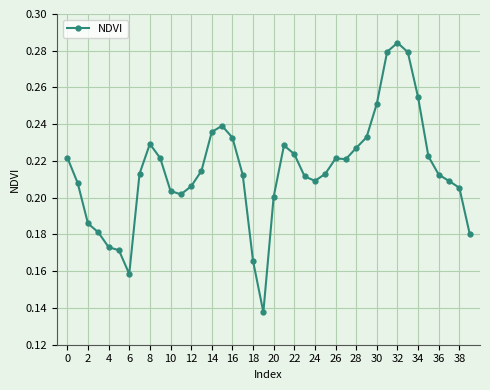

Count the values in the range 0 to 1.

40